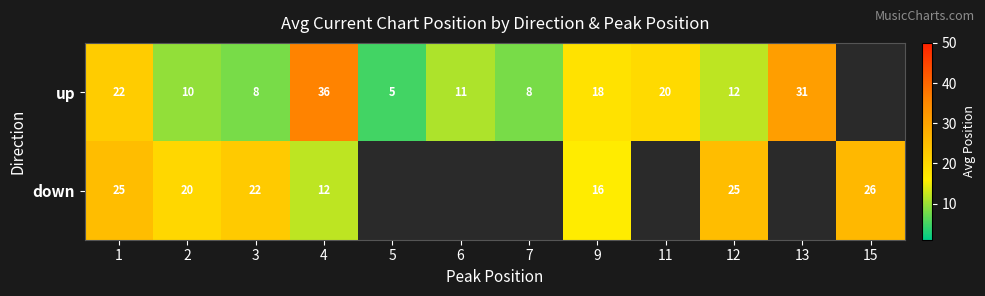

What is the total value across all series at 2?

30.0